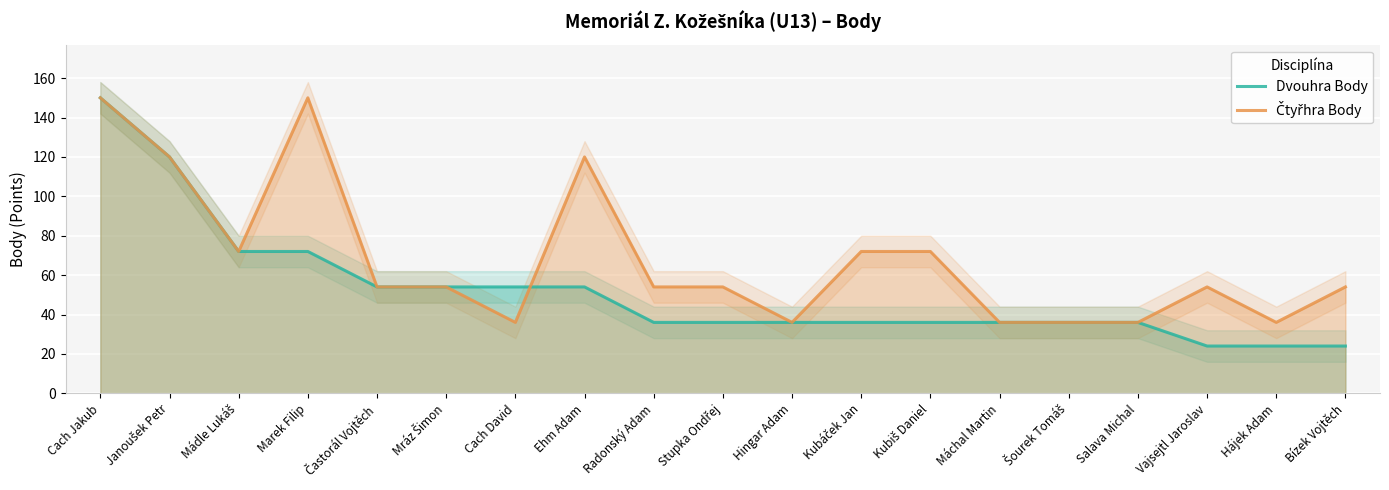

Which has a higher value, Hájek Adam or Vajsejtl Jaroslav?

Hájek Adam